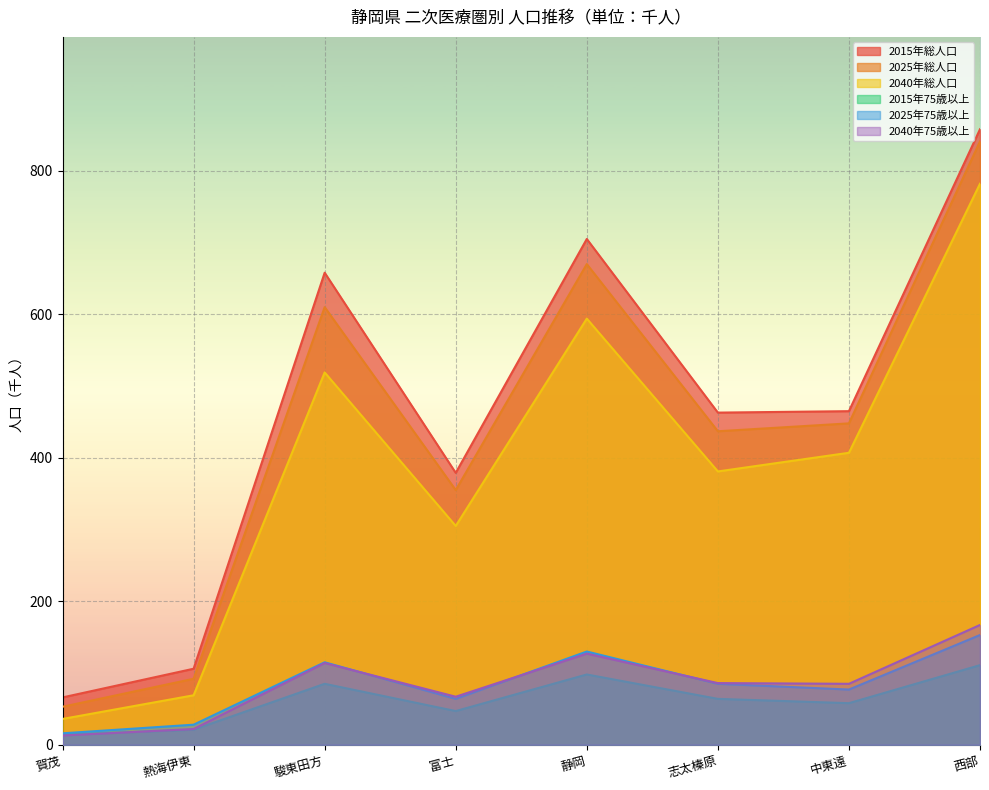

At how many categories does at least one series exceed 93?

7